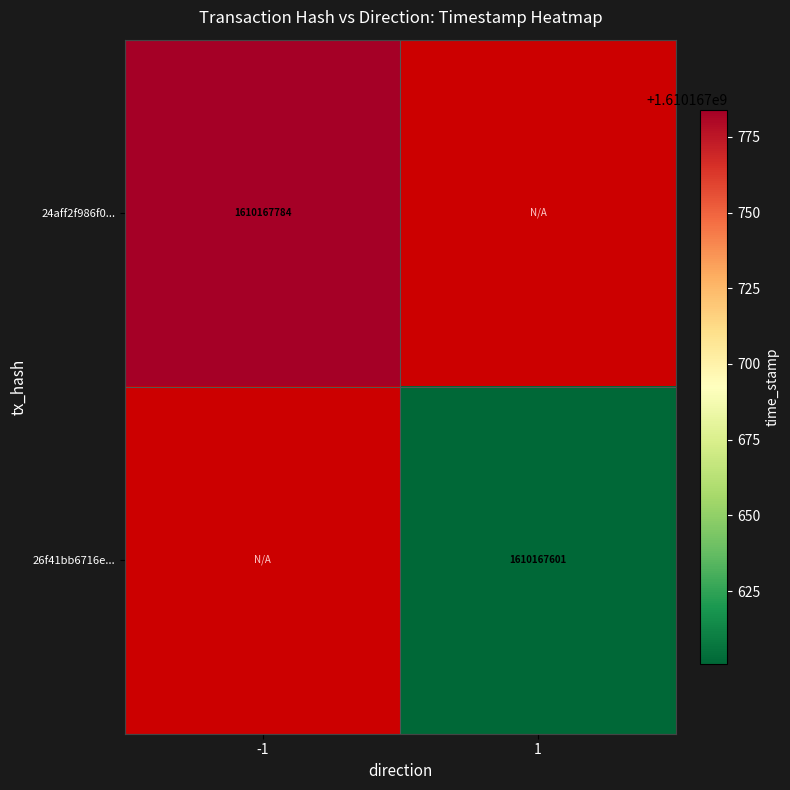

Which series has the widest spread of values?

24aff2f986f0b40fc17354e12cf113934c7206c